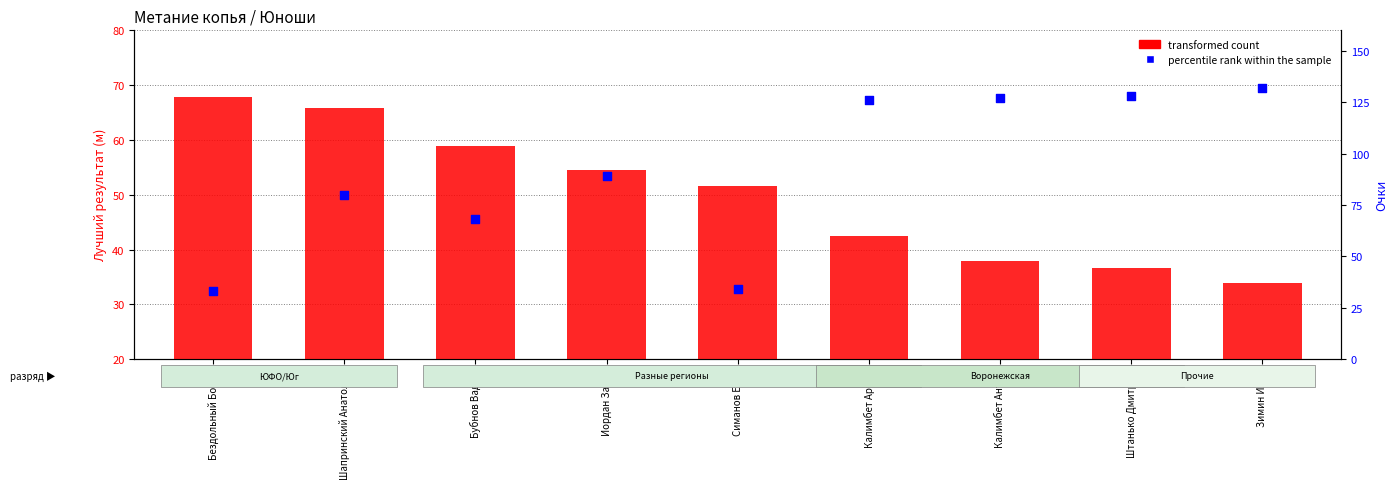

Which series has the largest total across all categories?

percentile rank within the sample